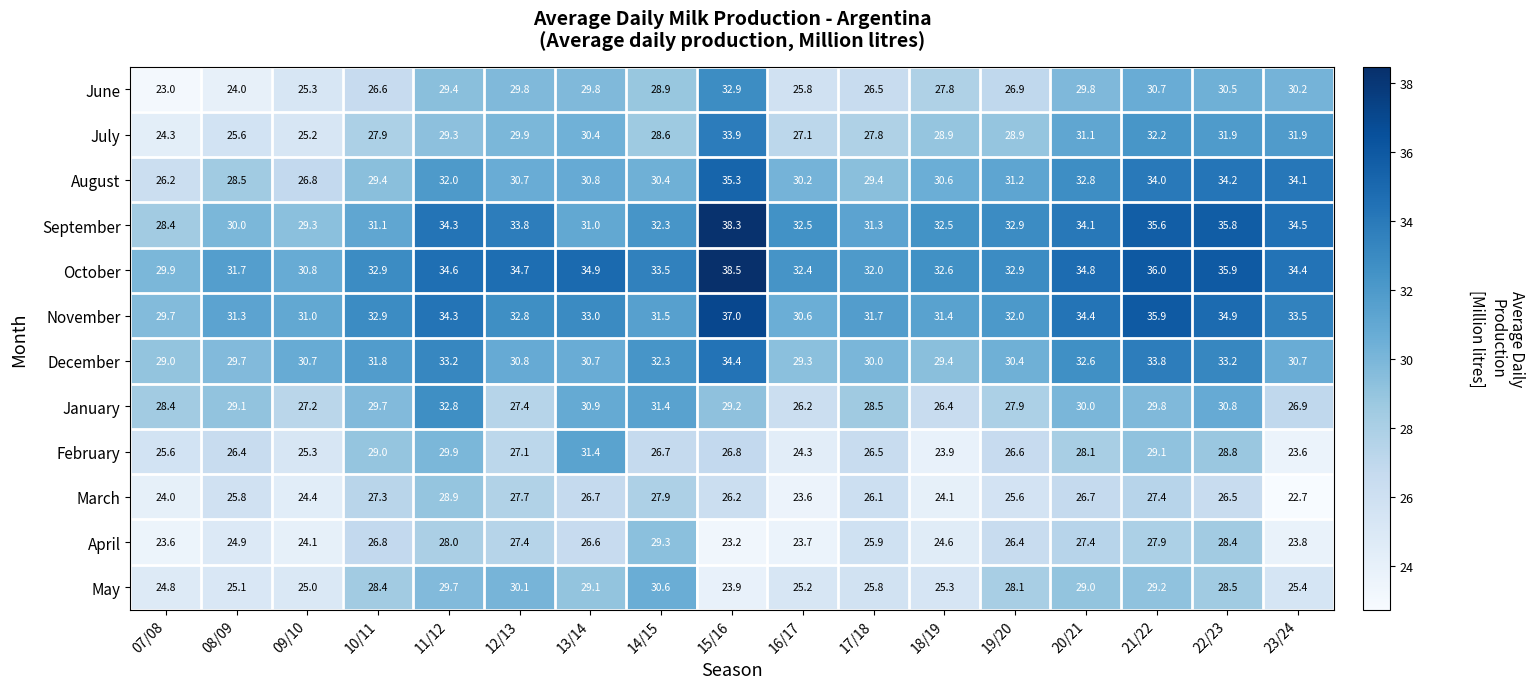

What is the sum of the October values at 16/17 and 15/16?

70.9